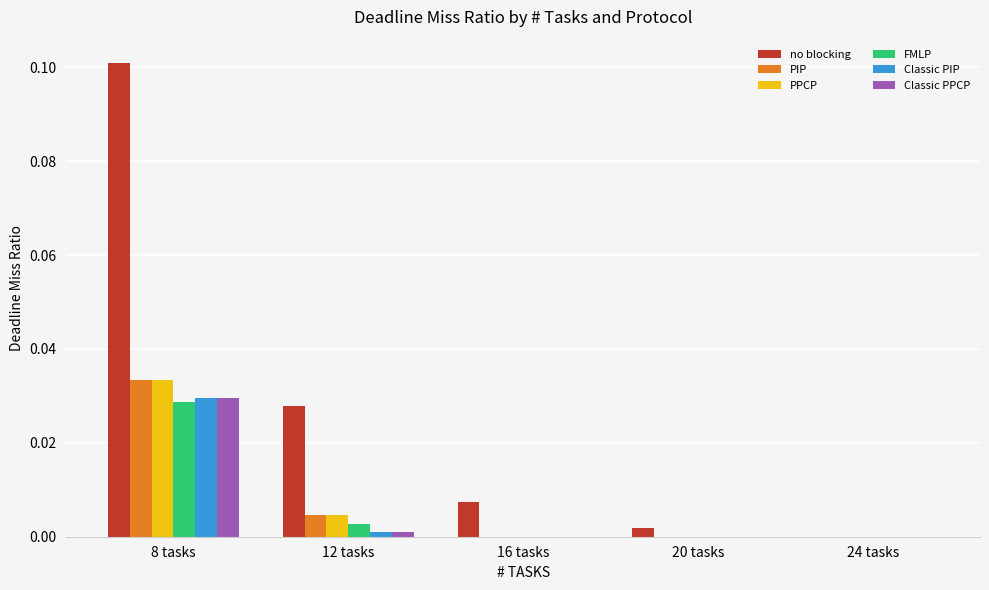

At which category is the sum across all series the highest?

8 tasks